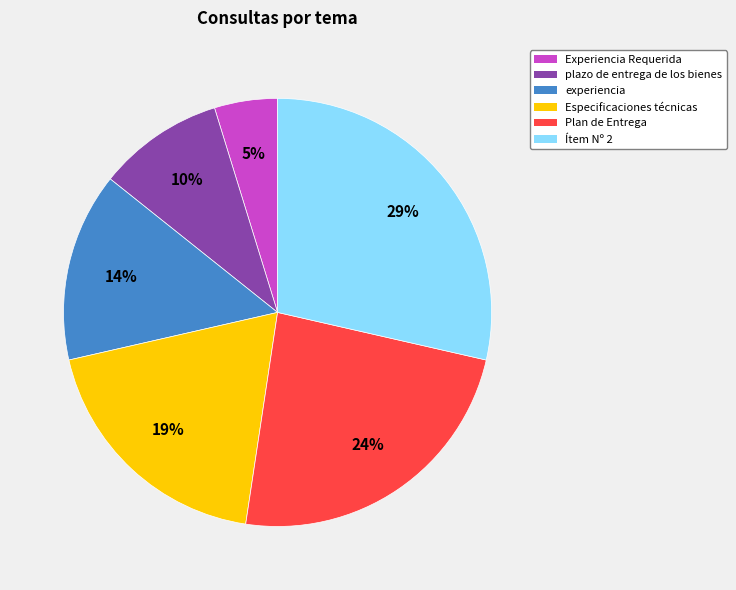

How many segments does this pie chart have?

6